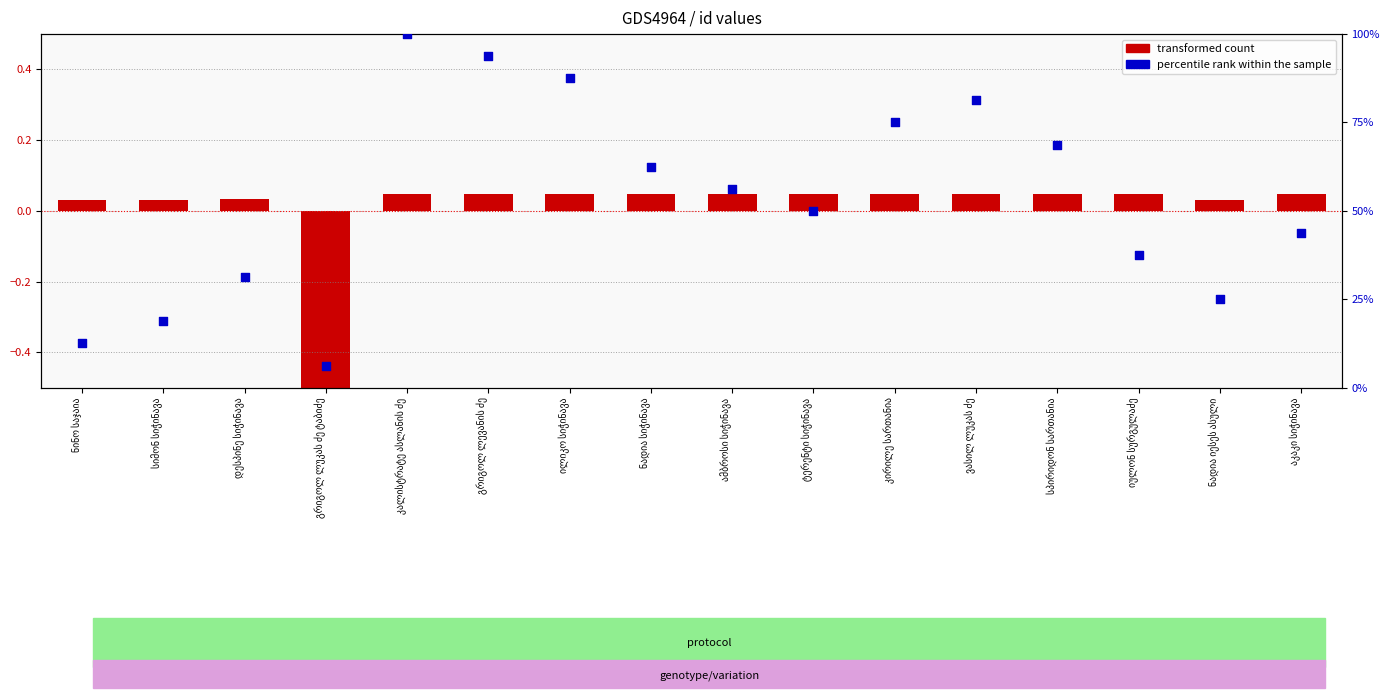

Which series has the largest Y range (max minus min)?

percentile rank within the sample